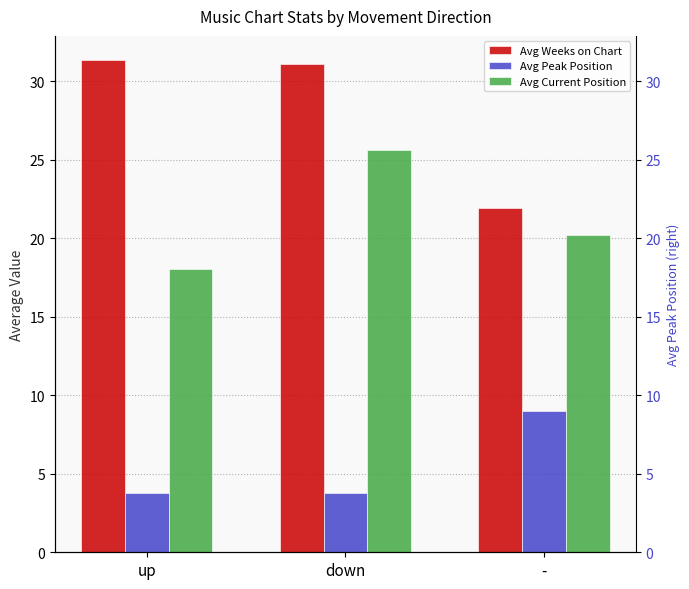

Rank the series by their average value, from lowest to highest.

Avg Peak Position, Avg Current Position, Avg Weeks on Chart